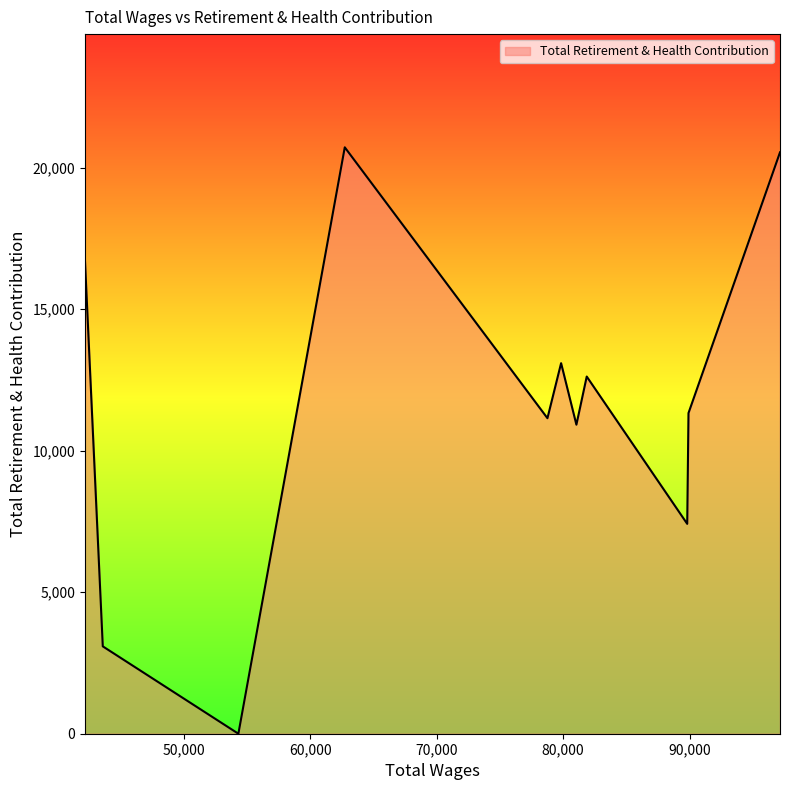

What is the maximum value shown in the chart?

20719